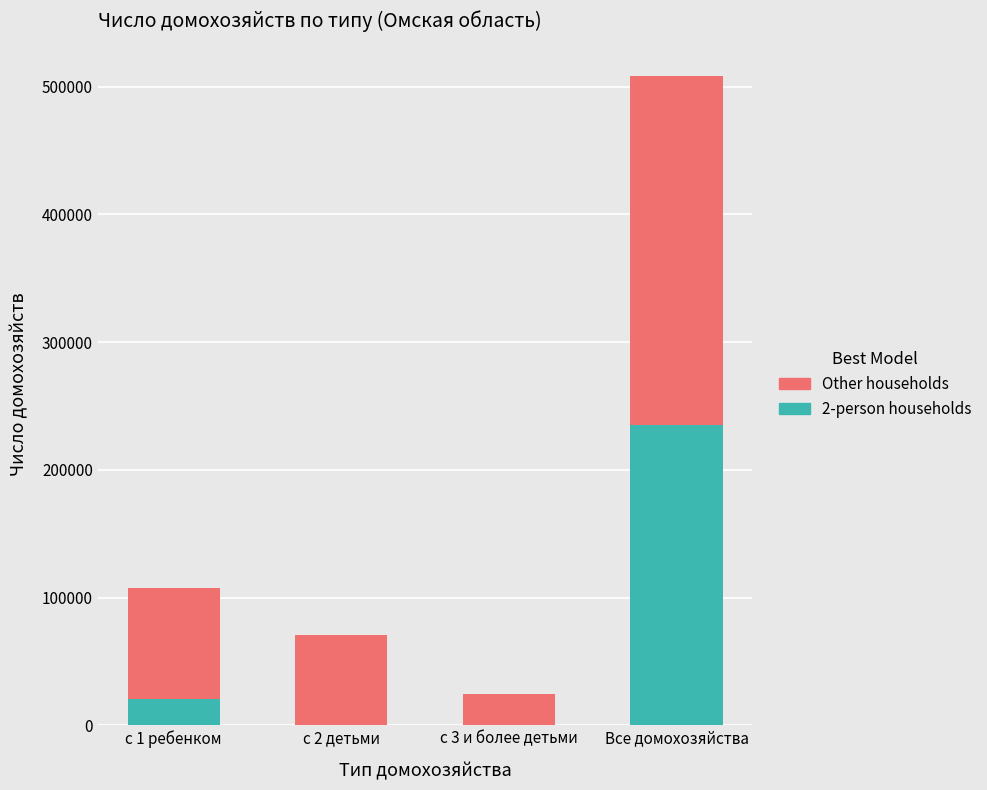

Which category has the highest value in the 2-person households series?

Все домохозяйства